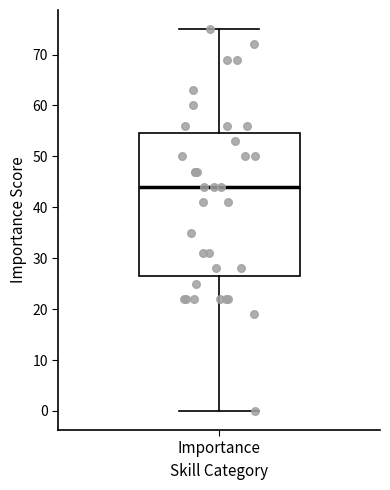

Read this box plot against the y-axis: the position of the median line, the range covered by the box, and the ends of both whiskers. The values are not printed on the chart, so give them approximately, as read against the axis.

median 44, box 27 to 55, whiskers 0 to 75